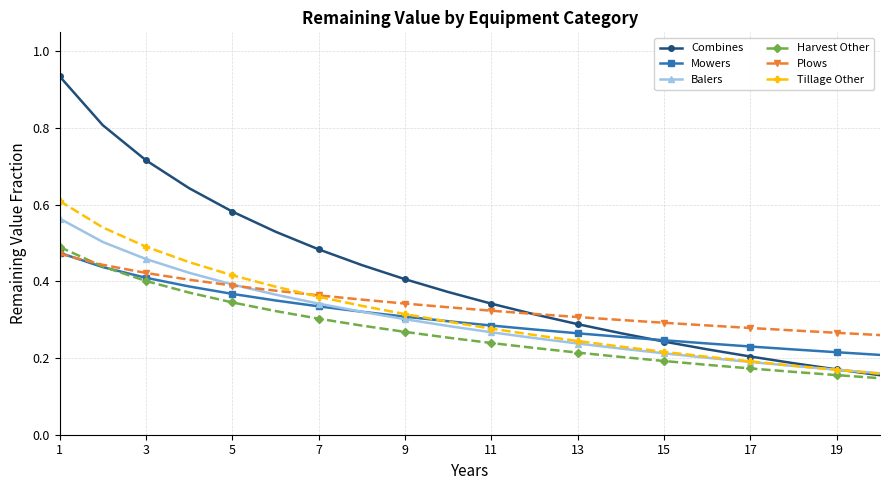

Which series has the widest spread of values?

Combines